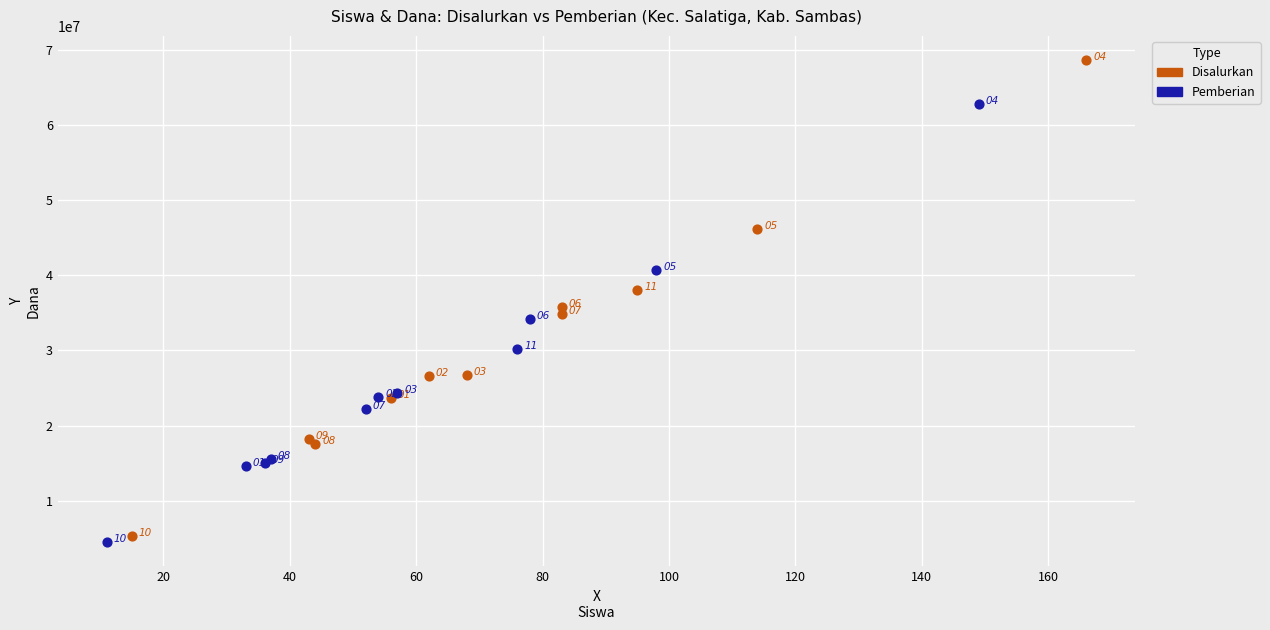

Which series reaches the maximum Y coordinate?

Disalurkan